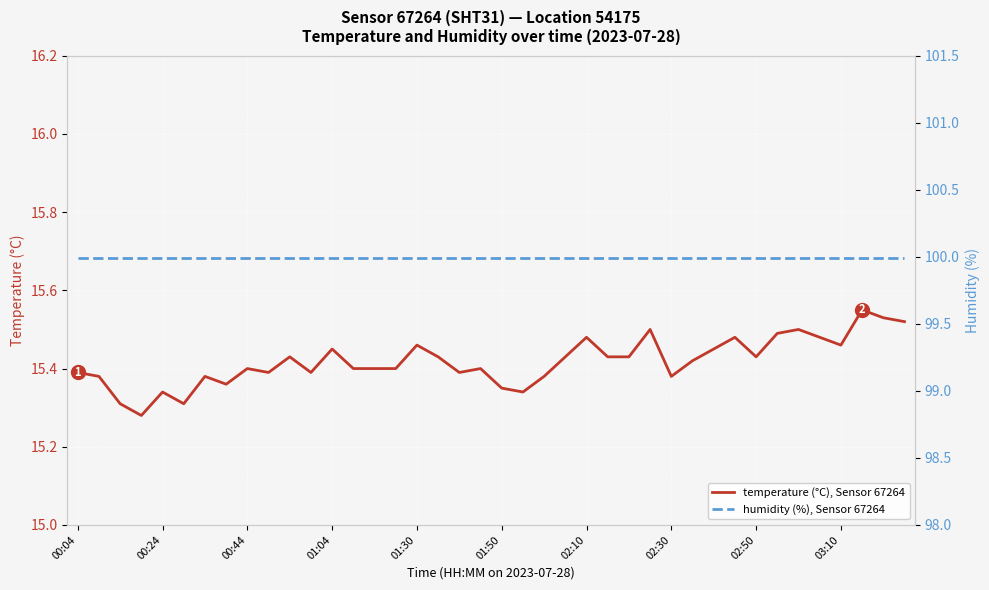

Count the number of categories in the chart.

40